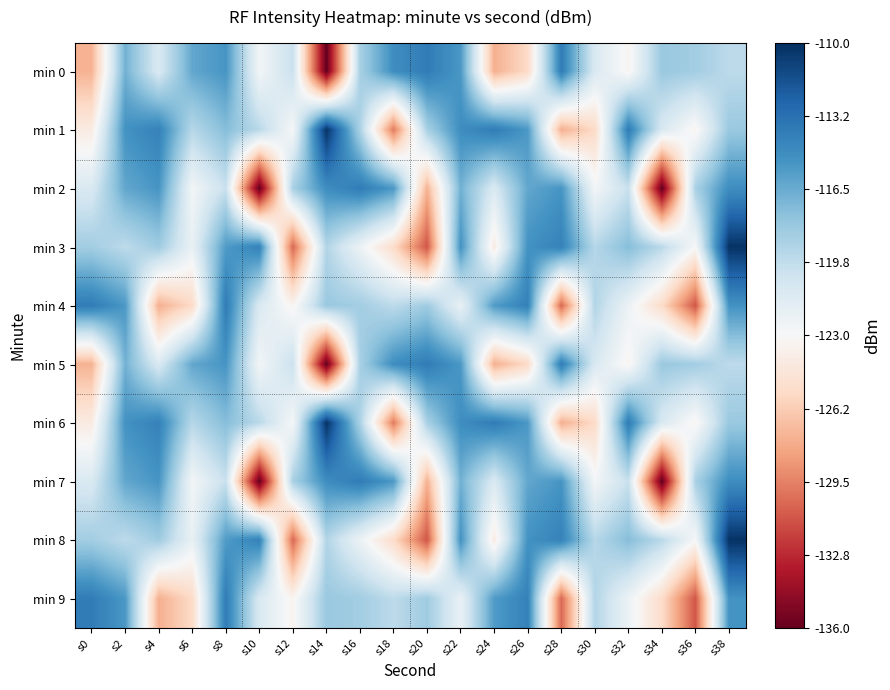

Reading right to left, what are all the values shown in this chart?

min 0: s38=-119.6	s36=-118.5	s34=-118.2	s32=-123.3	s30=-121.0	s28=-113.9	s26=-125.5	s24=-127.6	s22=-115.5	s20=-113.9	s18=-114.9	s16=-118.7	s14=-136.0	s12=-120.1	s10=-122.7	s8=-115.3	s6=-116.3	s4=-121.0	s2=-116.8	s0=-127.5
min 1: s38=-118.2	s36=-123.3	s34=-121.0	s32=-113.9	s30=-125.5	s28=-127.6	s26=-115.5	s24=-113.9	s22=-114.9	s20=-118.7	s18=-129.8	s16=-118.9	s14=-110.2	s12=-122.9	s10=-119.4	s8=-117.4	s6=-119.3	s4=-114.2	s2=-115.2	s0=-124.1
min 2: s38=-114.9	s36=-118.7	s34=-136.0	s32=-120.1	s30=-122.7	s28=-115.3	s26=-116.3	s24=-121.0	s22=-116.8	s20=-127.5	s18=-115.5	s16=-113.9	s14=-114.9	s12=-118.7	s10=-136.0	s8=-120.1	s6=-122.7	s4=-115.3	s2=-116.3	s0=-121.0
min 3: s38=-110.2	s36=-122.9	s34=-119.4	s32=-117.4	s30=-119.3	s28=-114.2	s26=-115.2	s24=-124.1	s22=-115.2	s20=-131.1	s18=-125.4	s16=-122.3	s14=-119.1	s12=-130.5	s10=-114.2	s8=-115.7	s6=-122.0	s4=-118.4	s2=-119.6	s0=-118.5
min 4: s38=-115.2	s36=-131.1	s34=-125.4	s32=-122.3	s30=-119.1	s28=-130.5	s26=-114.2	s24=-115.7	s22=-122.0	s20=-118.4	s18=-119.6	s16=-118.5	s14=-118.2	s12=-123.3	s10=-121.0	s8=-113.9	s6=-125.5	s4=-127.6	s2=-115.5	s0=-113.9
min 5: s38=-119.6	s36=-118.5	s34=-118.2	s32=-123.3	s30=-121.0	s28=-113.9	s26=-125.5	s24=-127.6	s22=-115.5	s20=-113.9	s18=-114.9	s16=-118.7	s14=-136.0	s12=-120.1	s10=-122.7	s8=-115.3	s6=-116.3	s4=-121.0	s2=-116.8	s0=-127.5
min 6: s38=-118.2	s36=-123.3	s34=-121.0	s32=-113.9	s30=-125.5	s28=-127.6	s26=-115.5	s24=-113.9	s22=-114.9	s20=-118.7	s18=-129.8	s16=-118.9	s14=-110.2	s12=-122.9	s10=-119.4	s8=-117.4	s6=-119.3	s4=-114.2	s2=-115.2	s0=-124.1
min 7: s38=-114.9	s36=-118.7	s34=-136.0	s32=-120.1	s30=-122.7	s28=-115.3	s26=-116.3	s24=-121.0	s22=-116.8	s20=-127.5	s18=-115.5	s16=-113.9	s14=-114.9	s12=-118.7	s10=-136.0	s8=-120.1	s6=-122.7	s4=-115.3	s2=-116.3	s0=-121.0
min 8: s38=-110.2	s36=-122.9	s34=-119.4	s32=-117.4	s30=-119.3	s28=-114.2	s26=-115.2	s24=-124.1	s22=-115.2	s20=-131.1	s18=-125.4	s16=-122.3	s14=-119.1	s12=-130.5	s10=-114.2	s8=-115.7	s6=-122.0	s4=-118.4	s2=-119.6	s0=-118.5
min 9: s38=-115.2	s36=-131.1	s34=-125.4	s32=-122.3	s30=-119.1	s28=-130.5	s26=-114.2	s24=-115.7	s22=-122.0	s20=-118.4	s18=-119.6	s16=-118.5	s14=-118.2	s12=-123.3	s10=-121.0	s8=-113.9	s6=-125.5	s4=-127.6	s2=-115.5	s0=-113.9